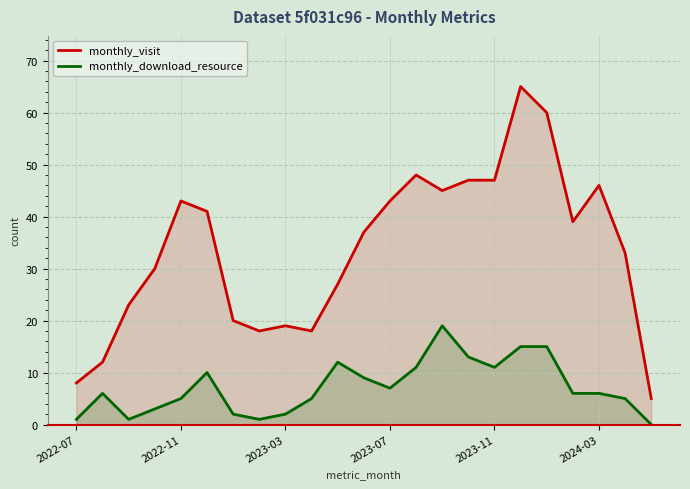

What is the difference between the maximum and minimum values in the monthly_visit series?

60